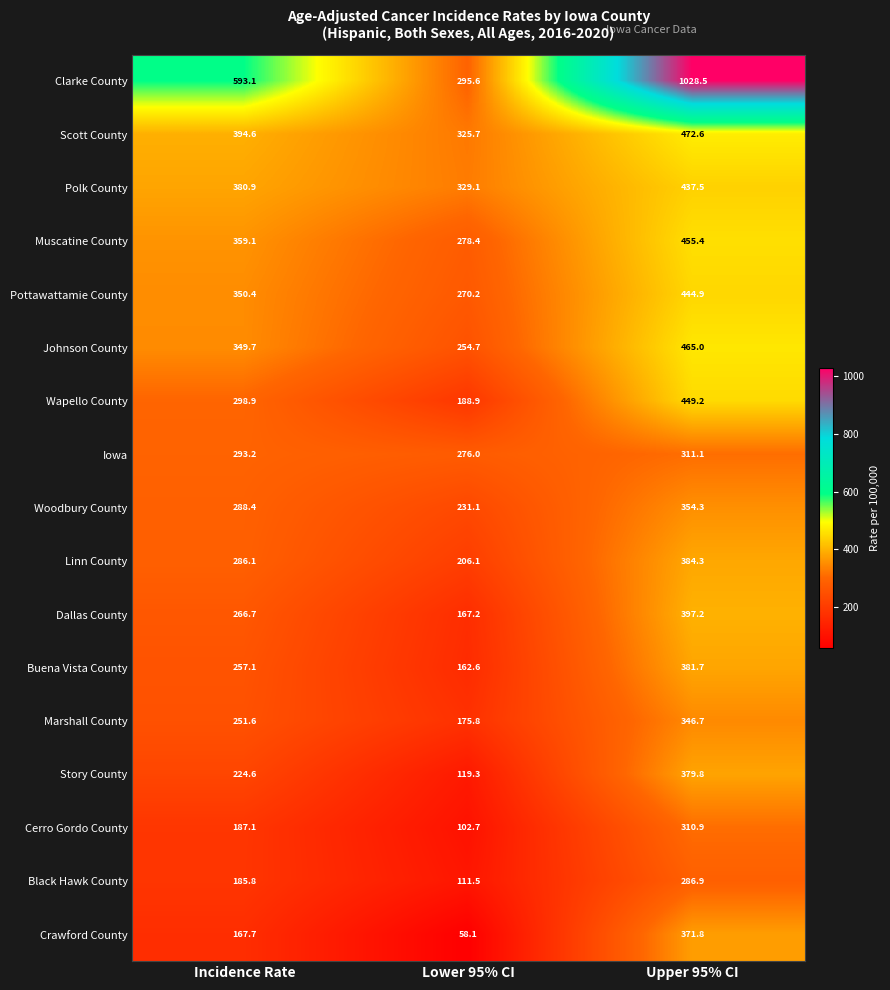

Between Incidence Rate and Lower 95% CI, which series saw the biggest shift?

Clarke County